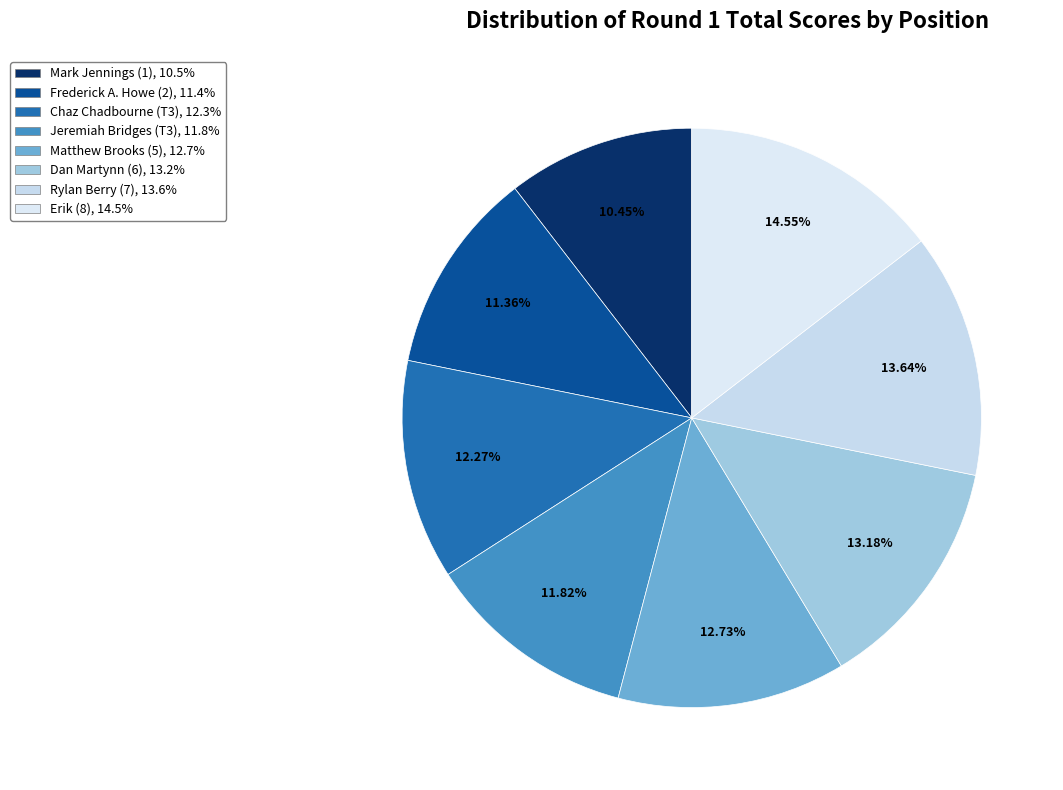

Is it true that Dan Martynn (6) is 13% of the pie?

True